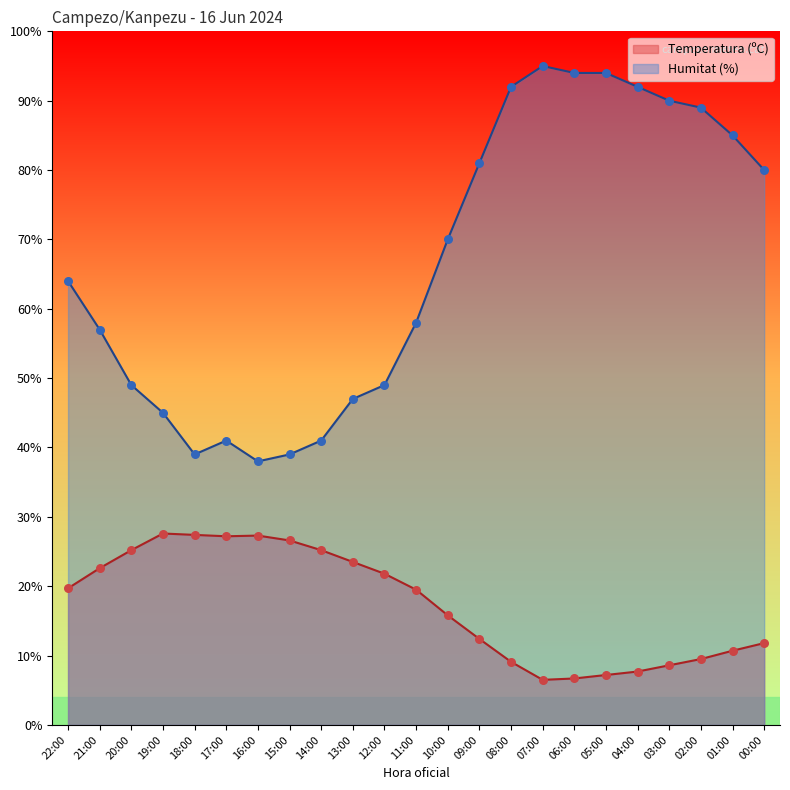

Which series has the largest Y range (max minus min)?

Humitat (%)